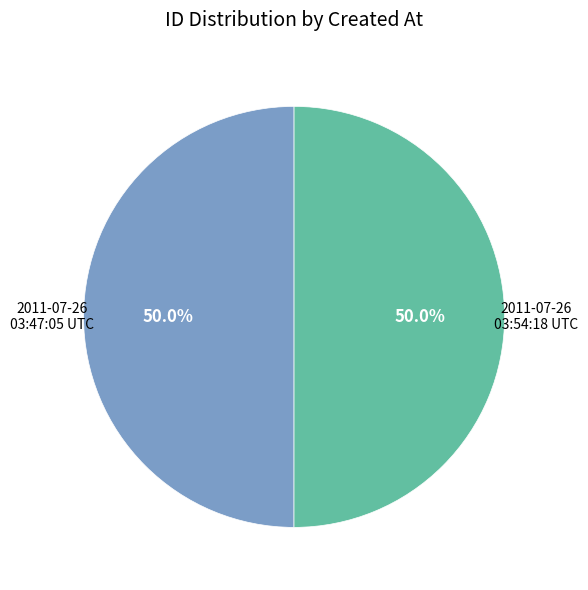

Count the number of slices in the pie.

2